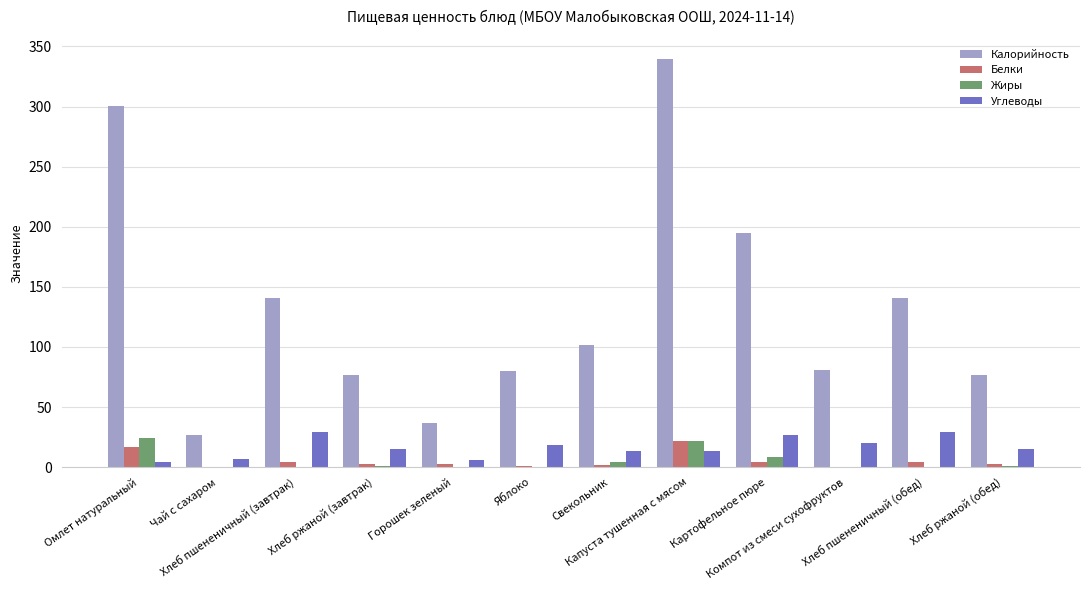

How many categories are shown in the chart?

12